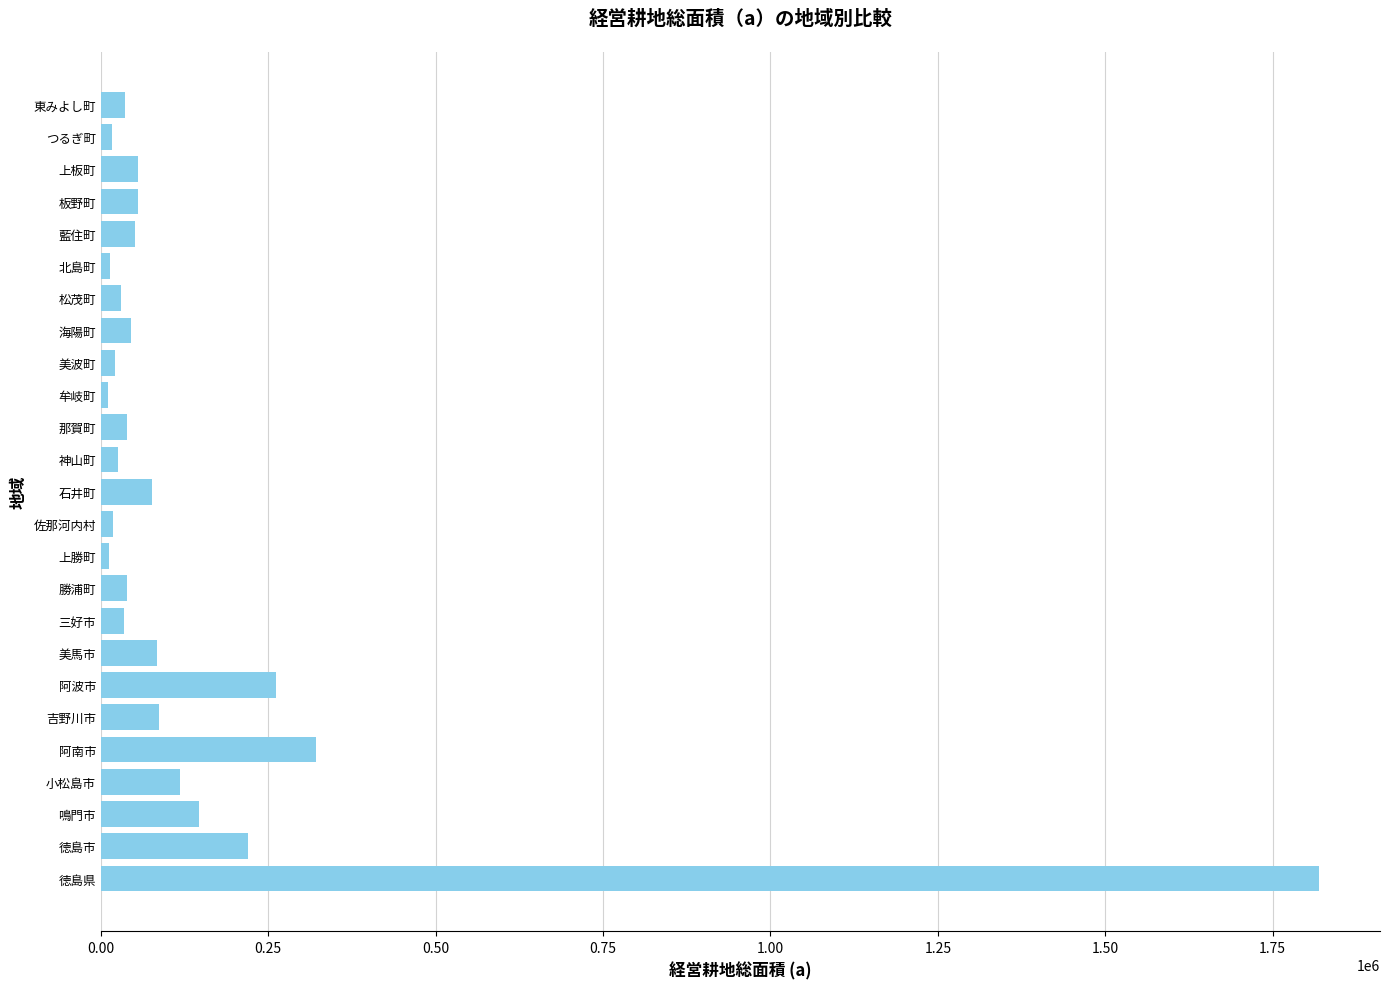

What is the difference between the second highest and minimum values?

310863